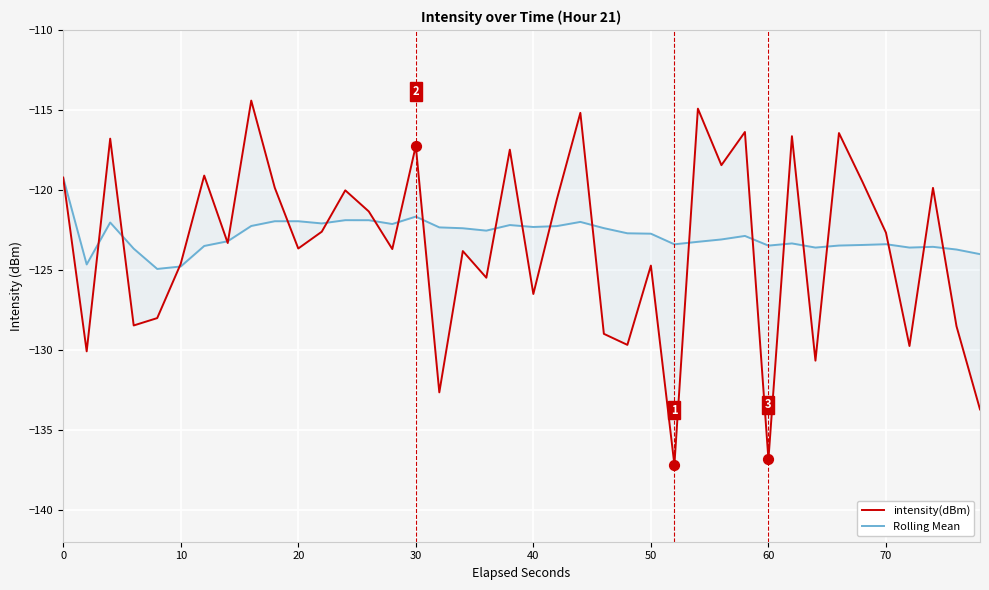

At how many categories does at least one series exceed -135?

40